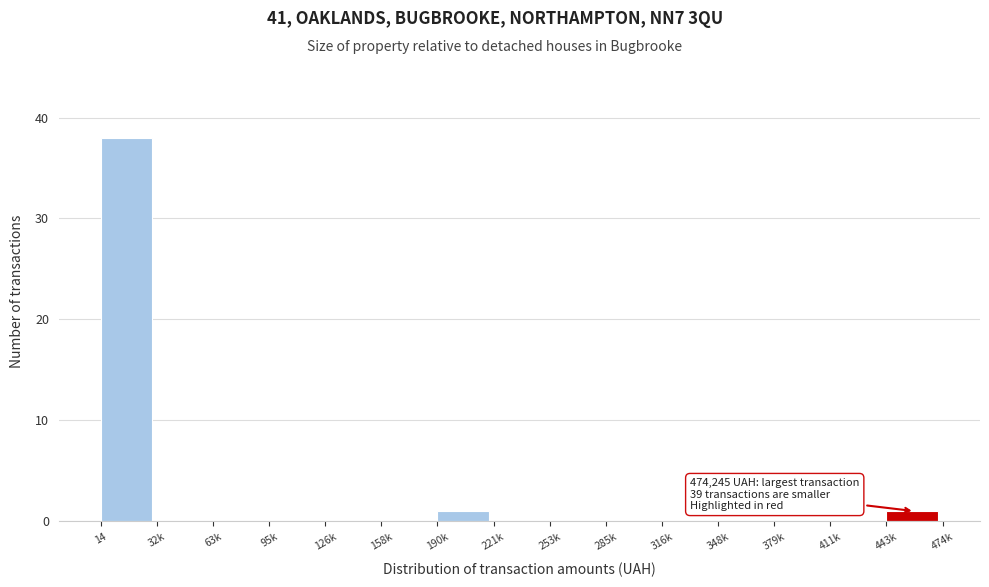

Reading left to right, what are all the values shown in this chart?

14=38	32k=0	63k=0	95k=0	126k=0	158k=0	190k=1	221k=0	253k=0	285k=0	316k=0	348k=0	379k=0	411k=0	443k=1